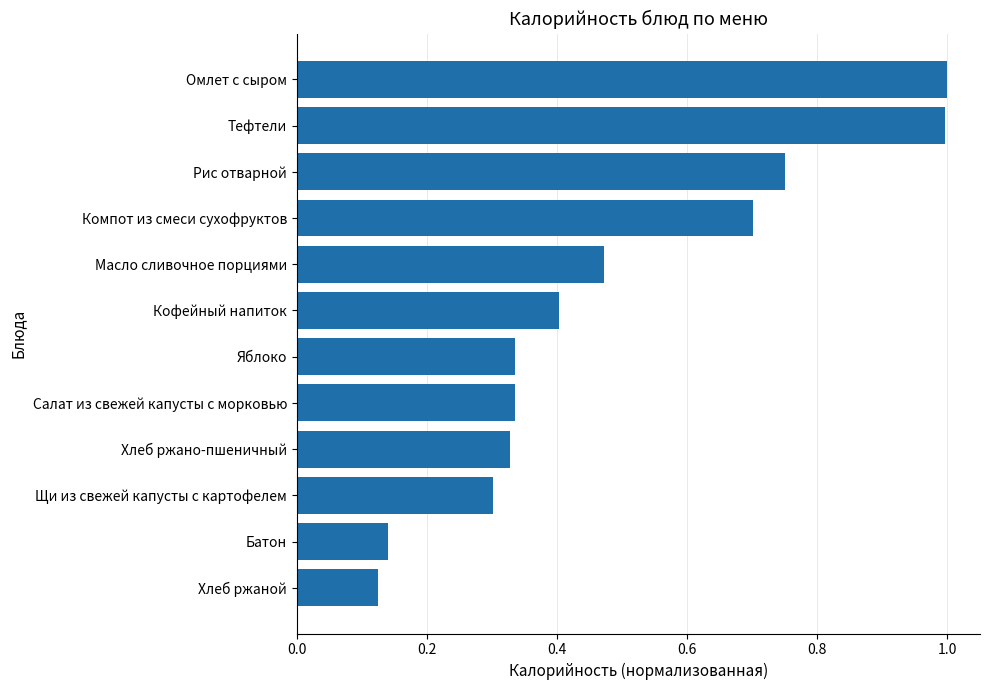

Are the bars horizontal?

Yes